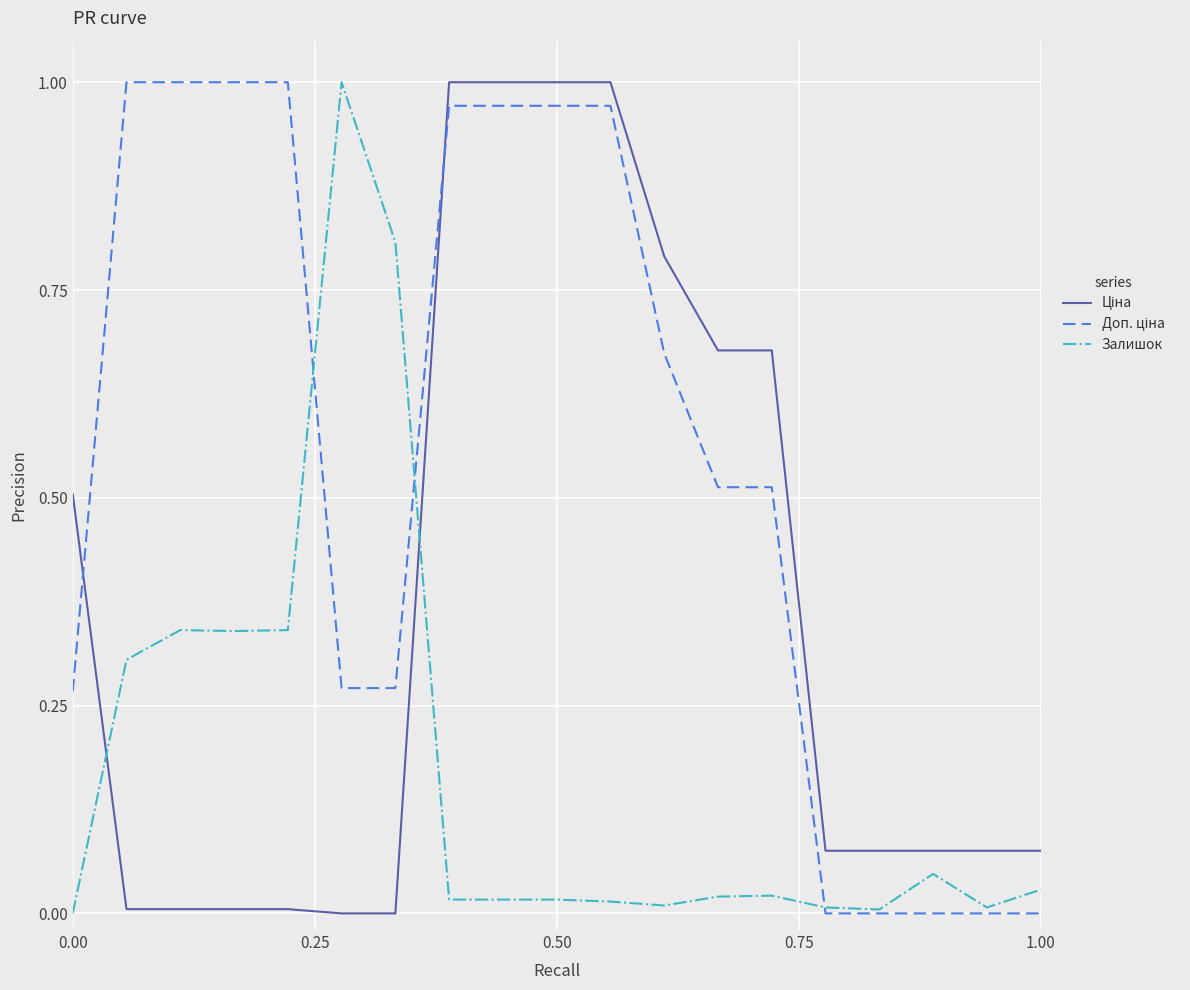

Count the number of data series in this chart.

3